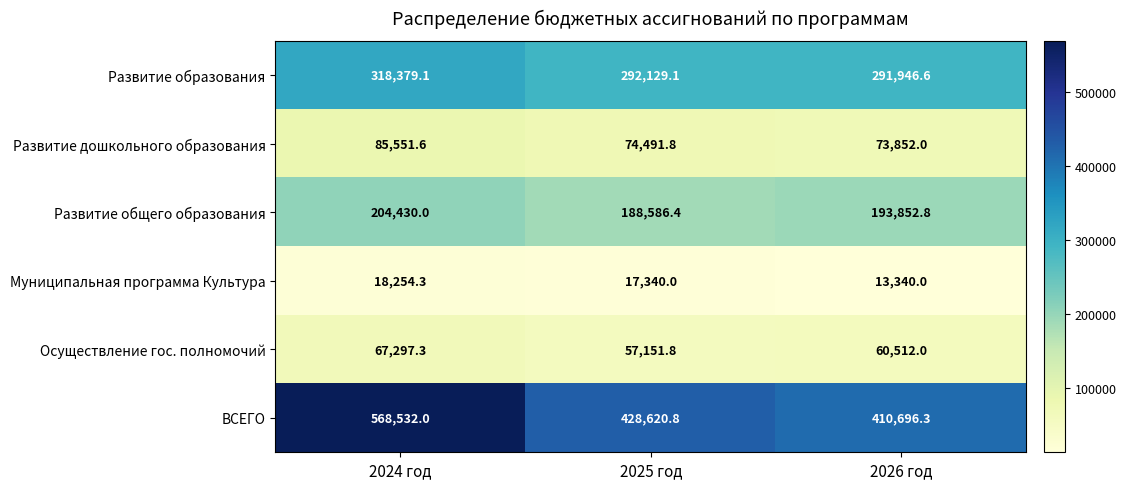

At which label does Развитие образования reach its peak?

2024 год